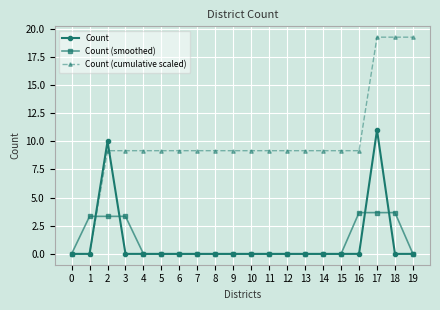

What is the sum of all Count (smoothed) values?

21.0